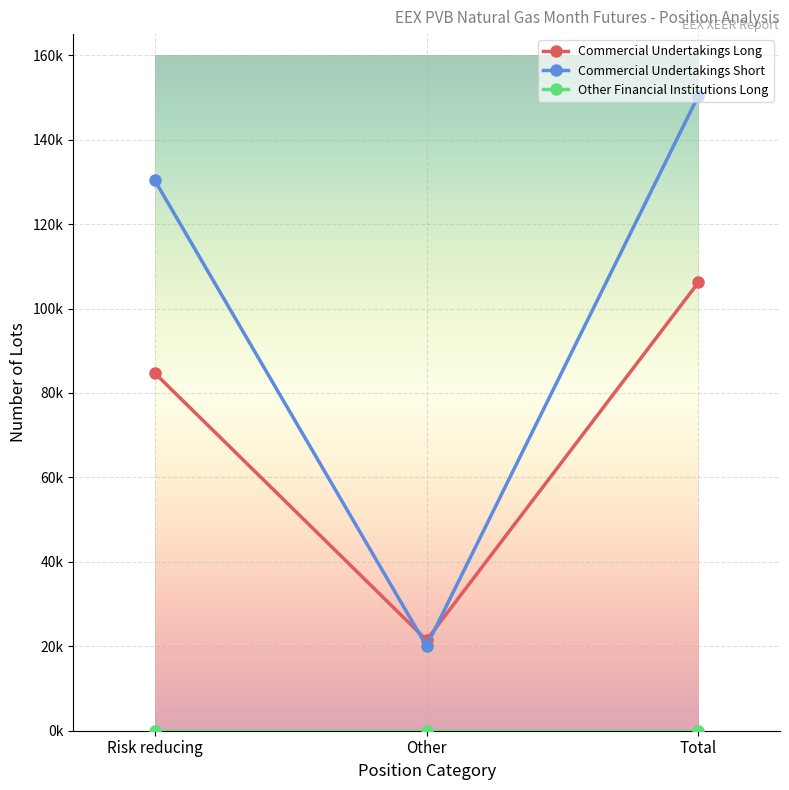

Rank the series at Risk reducing from lowest to highest value.

Other Financial Institutions Long, Commercial Undertakings Long, Commercial Undertakings Short